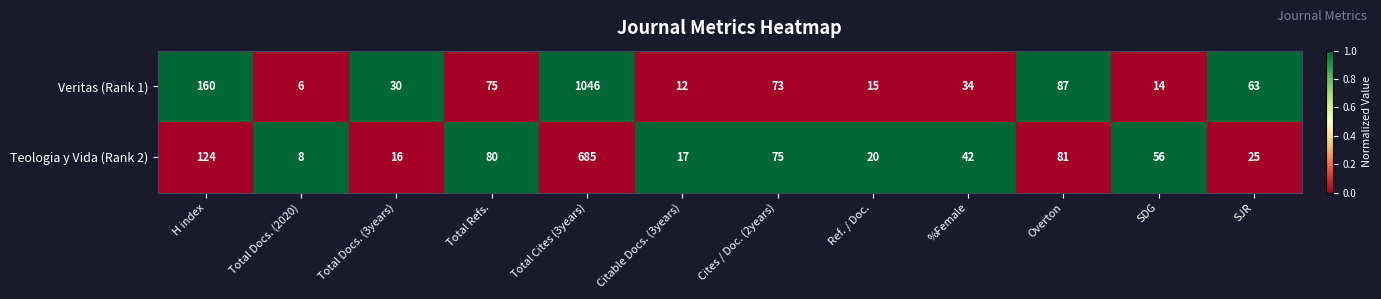

What is the approximate value of Teologia y Vida (Rank 2) at Cites / Doc. (2years), to the nearest 10?

80